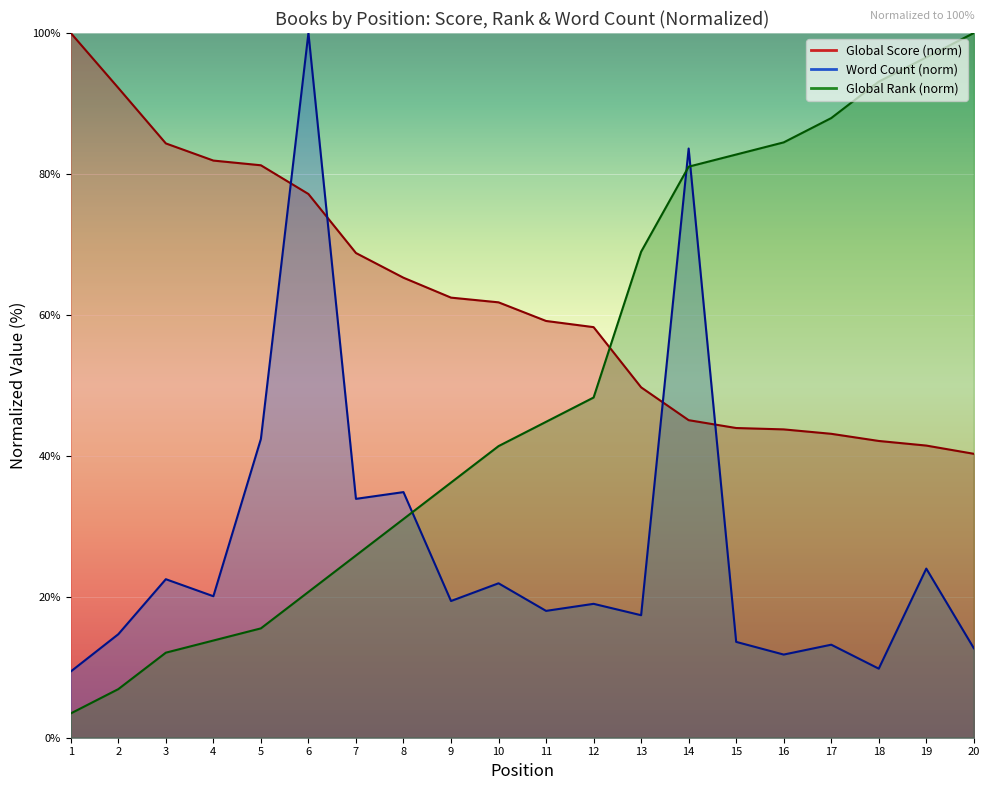

What is the value of the Word Count point at the 8th from the left?

34.9